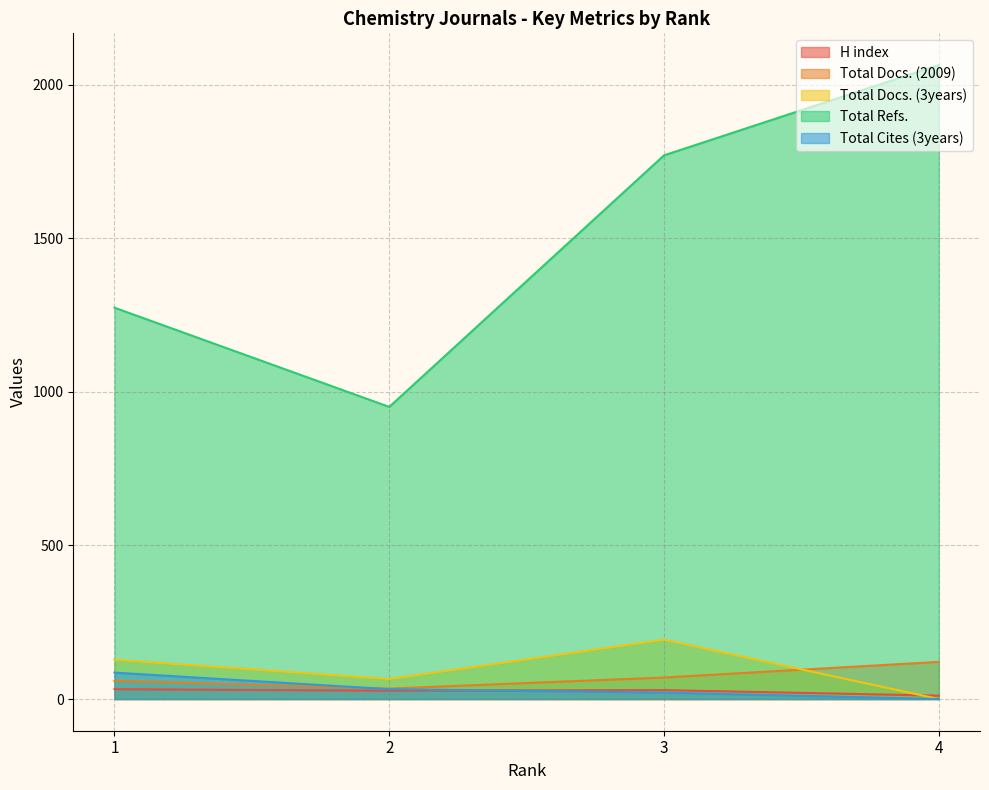

How many data points in Total Cites (3years) are above 32?

1